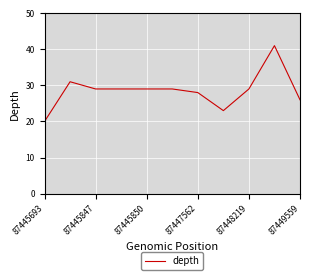

What is the smallest value displayed?

20